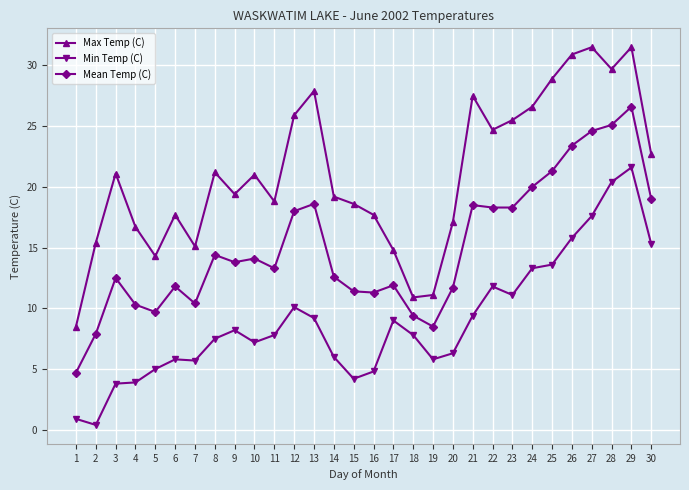

What is the total value across all series at 29?

79.7